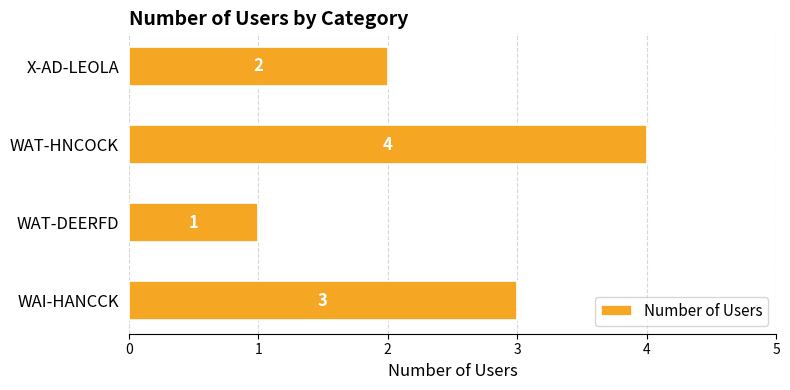

Rank the categories by value from lowest to highest.

WAT-DEERFD, X-AD-LEOLA, WAI-HANCCK, WAT-HNCOCK